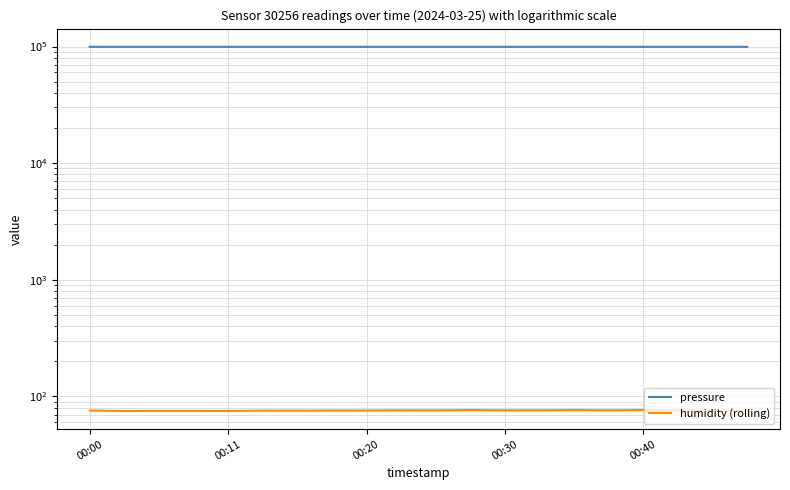

What are all the series names shown in the legend?

pressure, humidity (rolling)